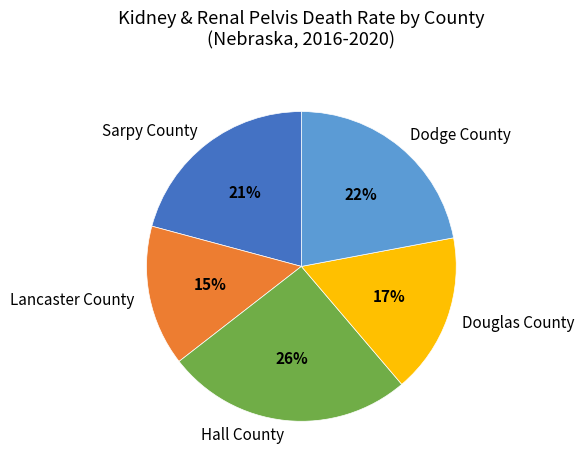

Does Lancaster County represent more than half of the total?

No